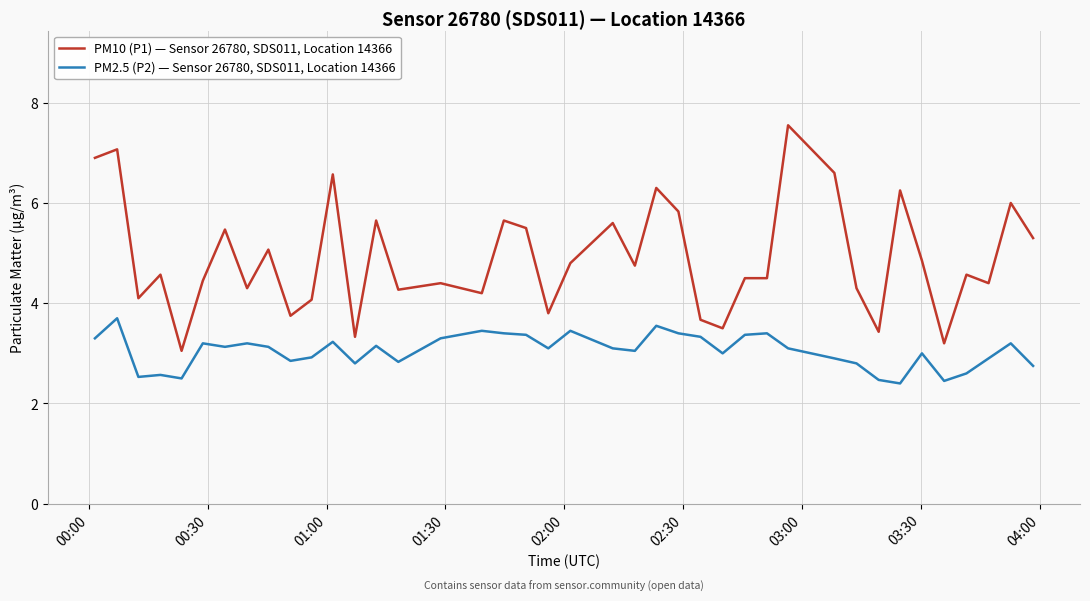

Does the chart display data point markers on the line(s)?

No